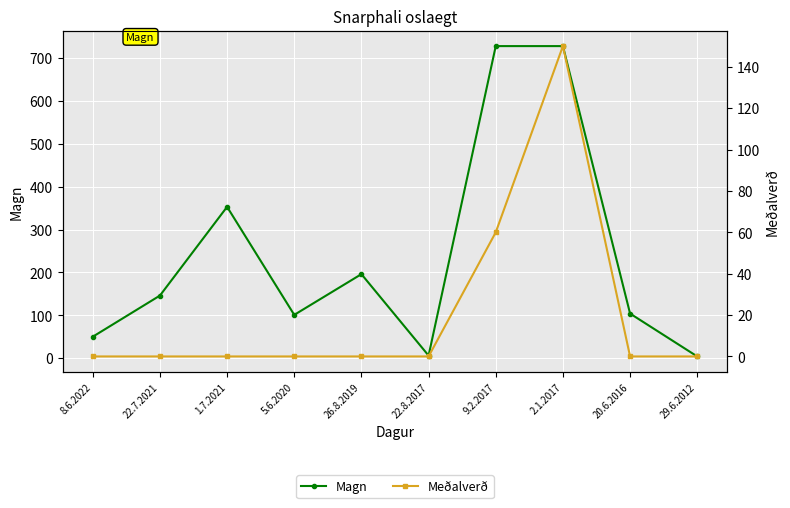

Which has a higher value, 22.7.2021 or 9.2.2017?

9.2.2017